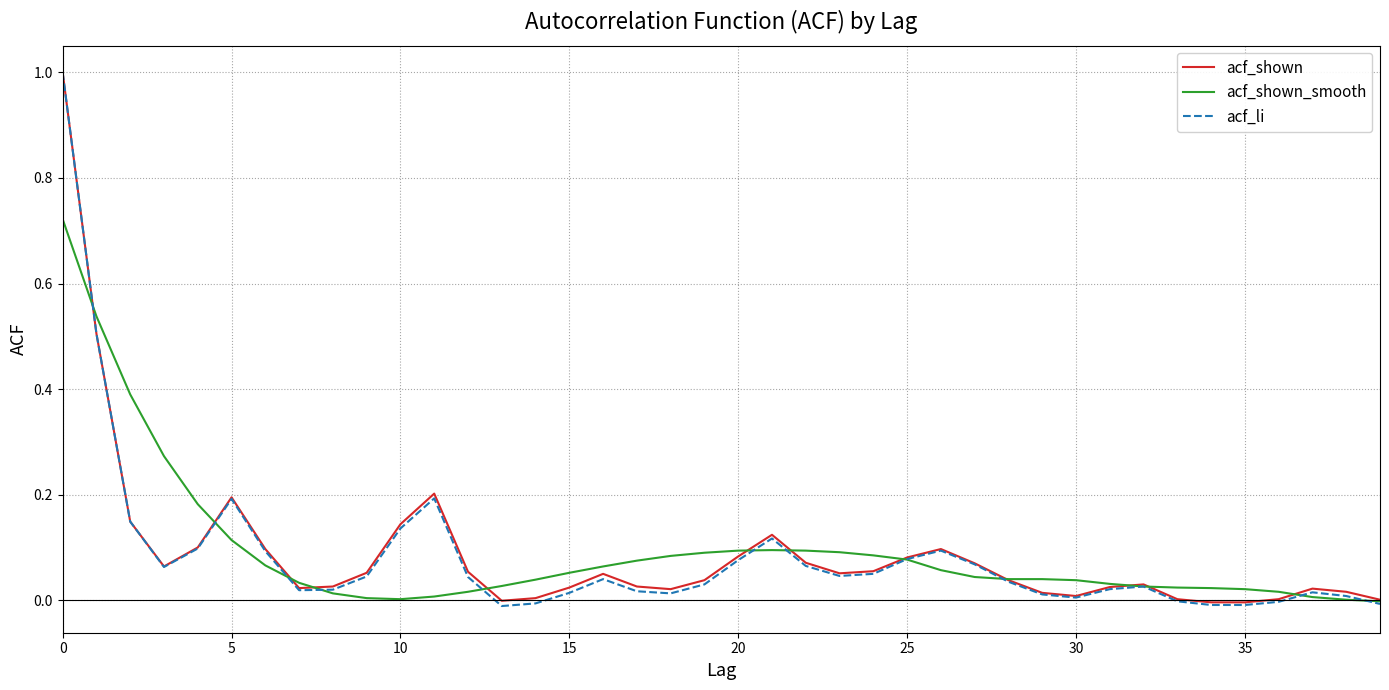

How many lines are shown in the chart?

3